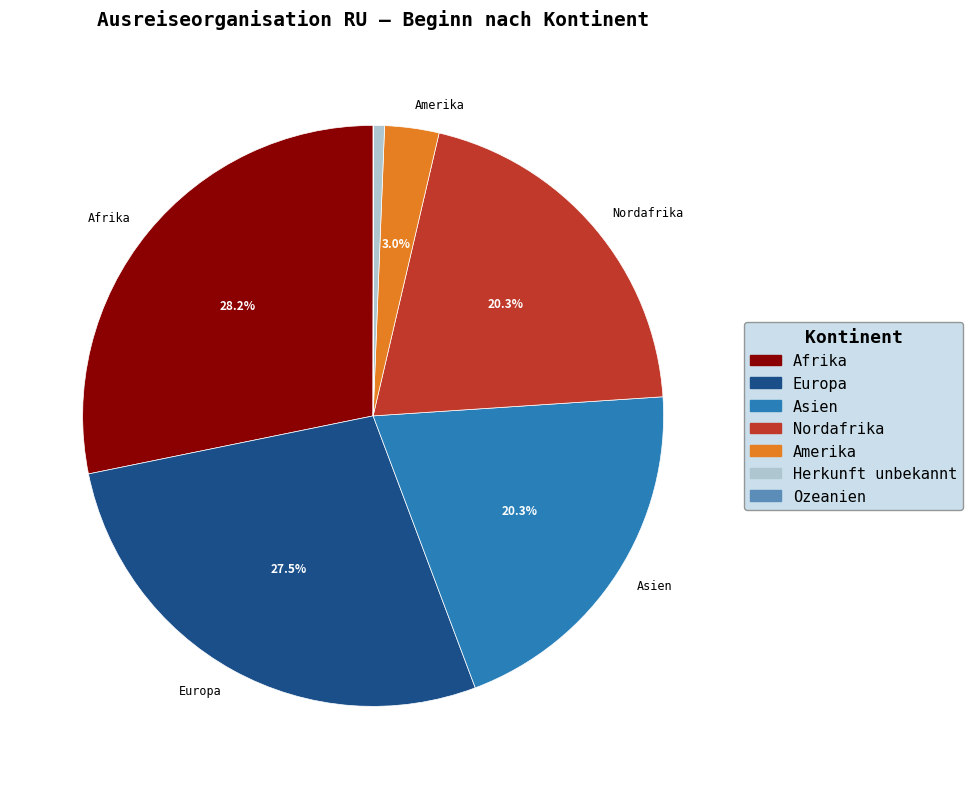

Is there a majority slice in this chart?

No